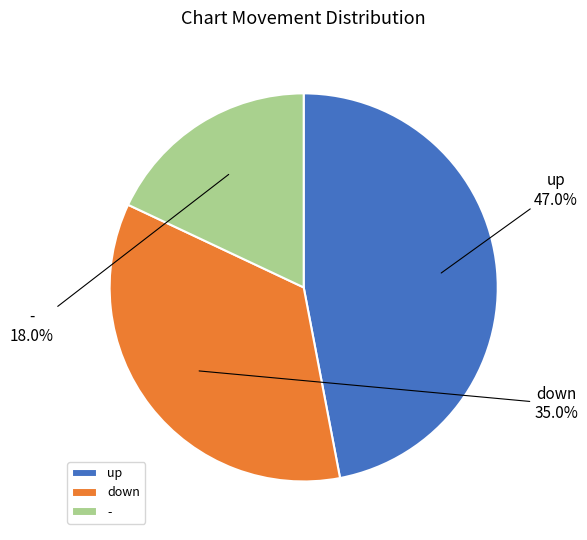

Which category has the smallest portion of the pie?

-